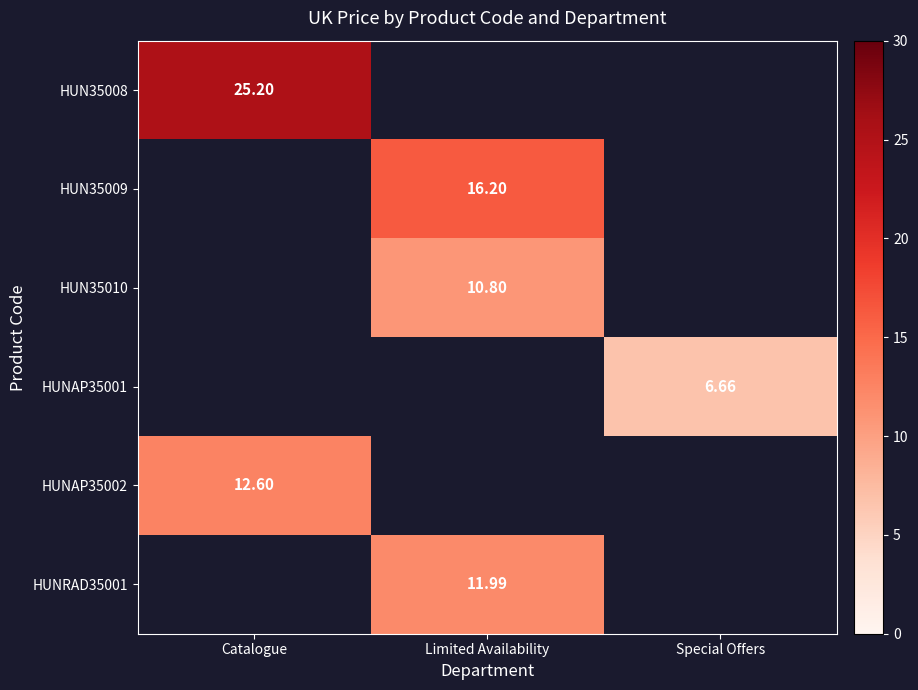

What is the minimum value shown in the chart?

6.7